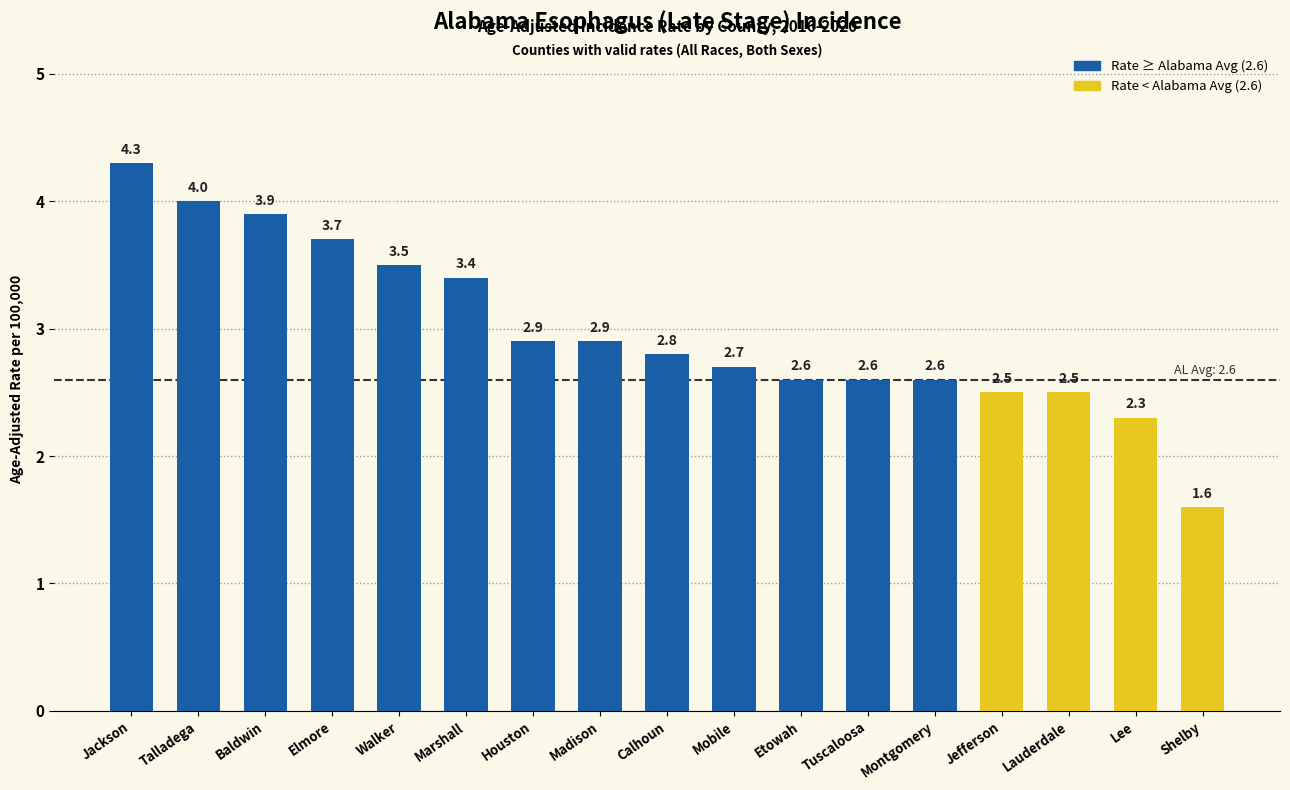

What is the ratio of the value at Jefferson to the value at Houston?

0.9